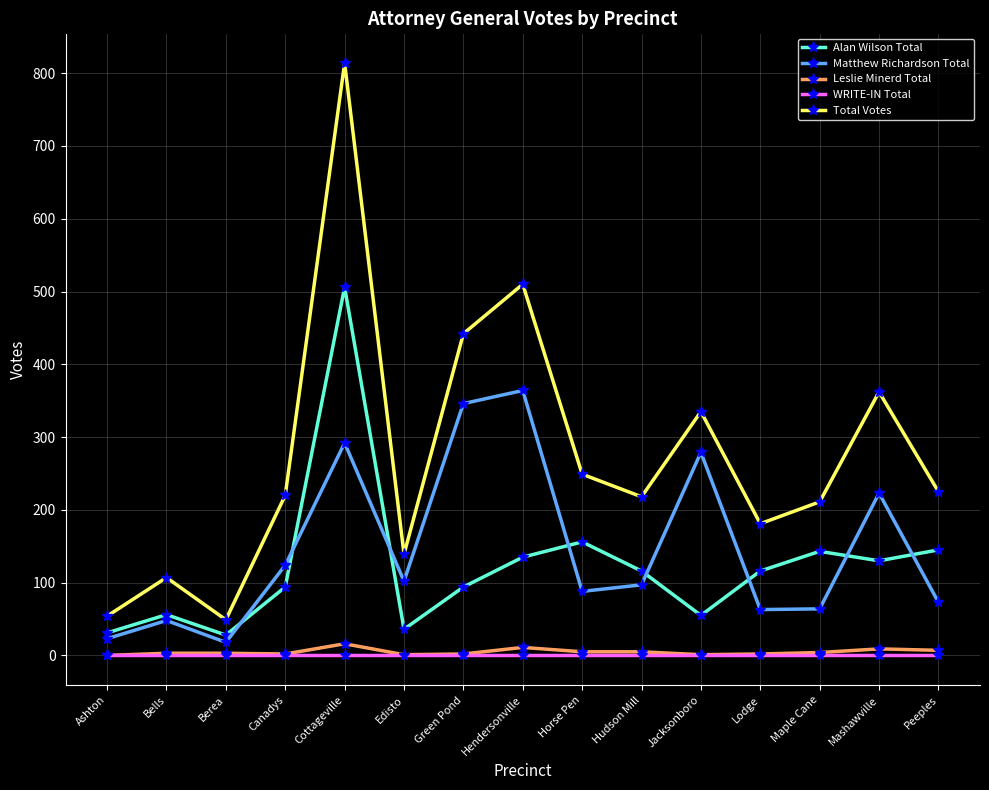

True or false: Alan Wilson Total has more than 0 points higher than both neighbors.

True